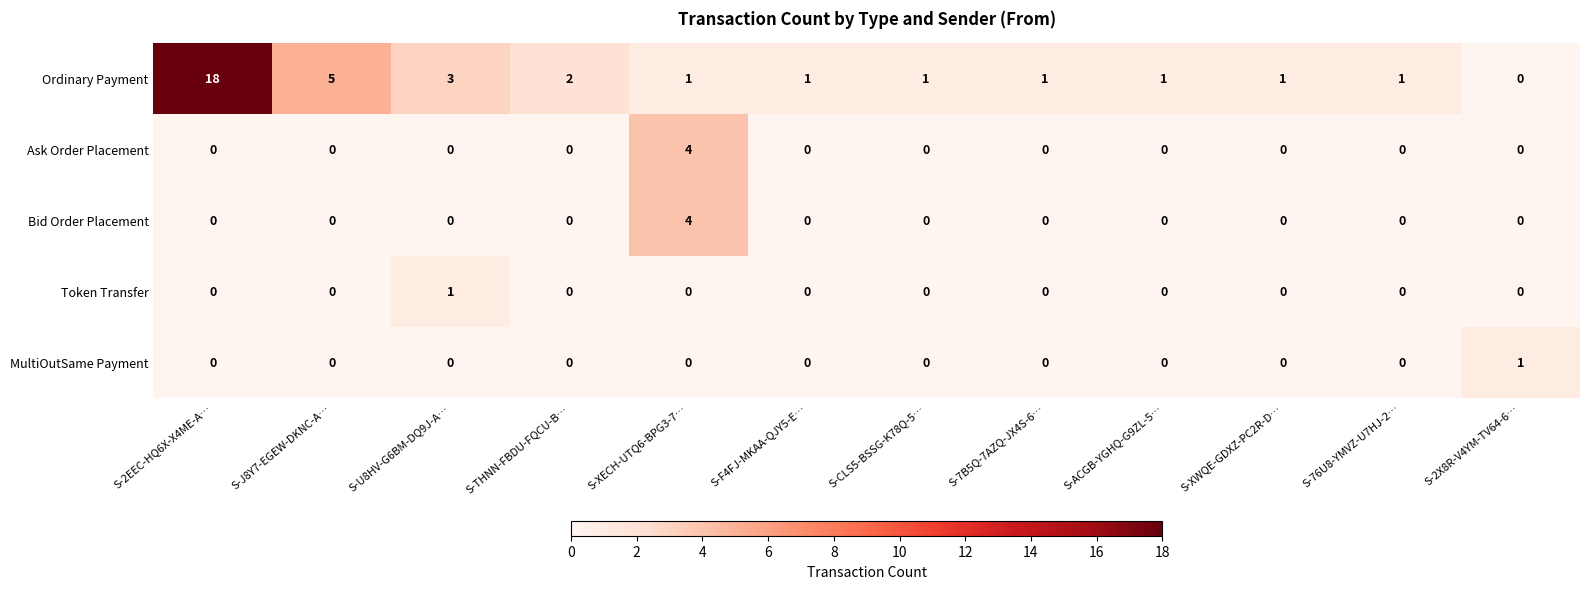

Is it true that Ordinary Payment equals 3 at S-THNN-FBDU-FQCU-B…?

False